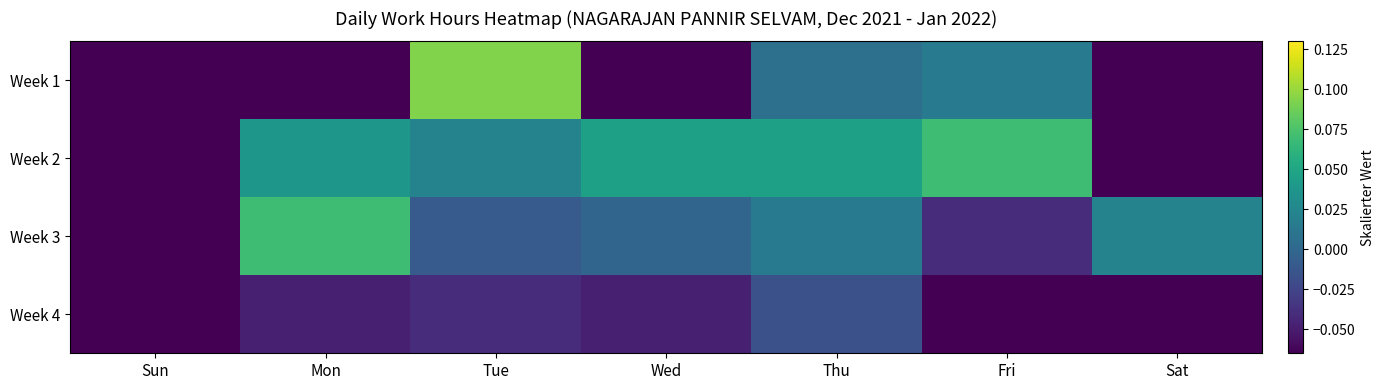

What is the greatest value displayed?

0.1